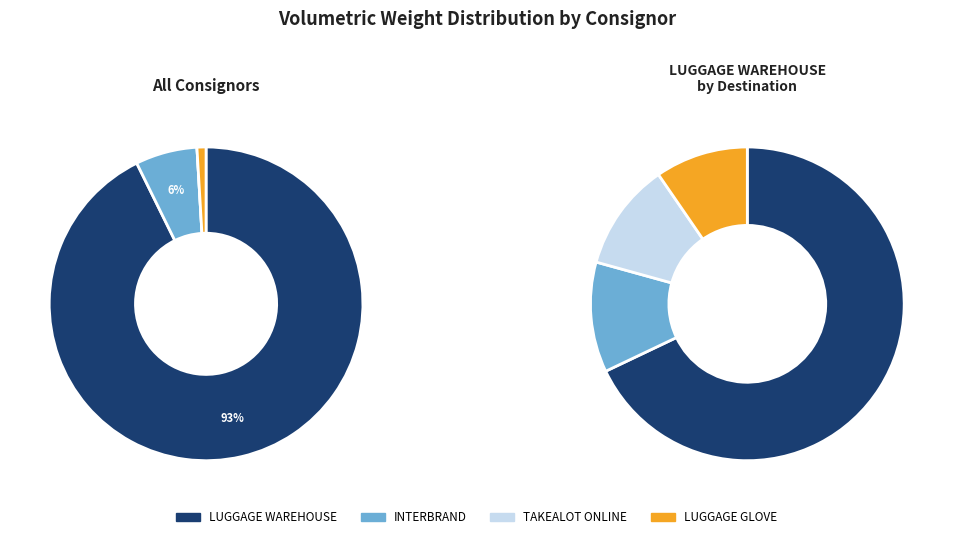

Which category has the biggest portion of the pie?

LUGGAGE WAREHOUSE